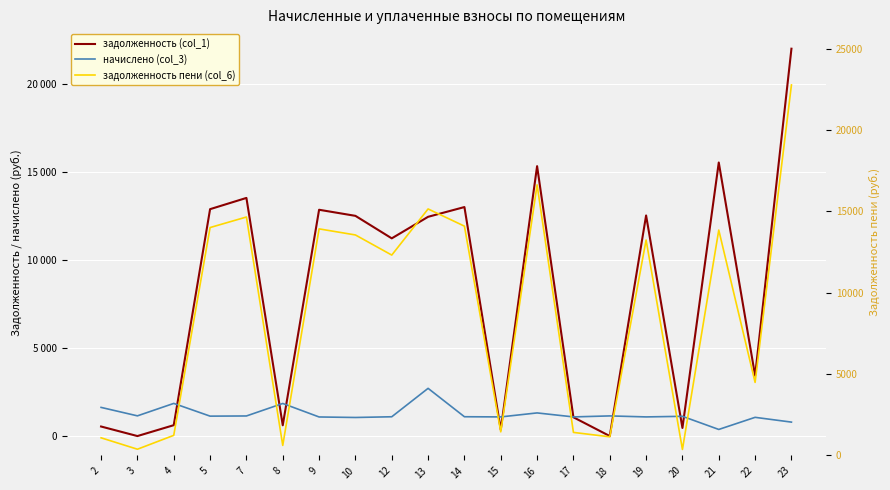

List the series in order of their peak value, highest first.

задолженность пени (col_6), задолженность (col_1), начислено (col_3)